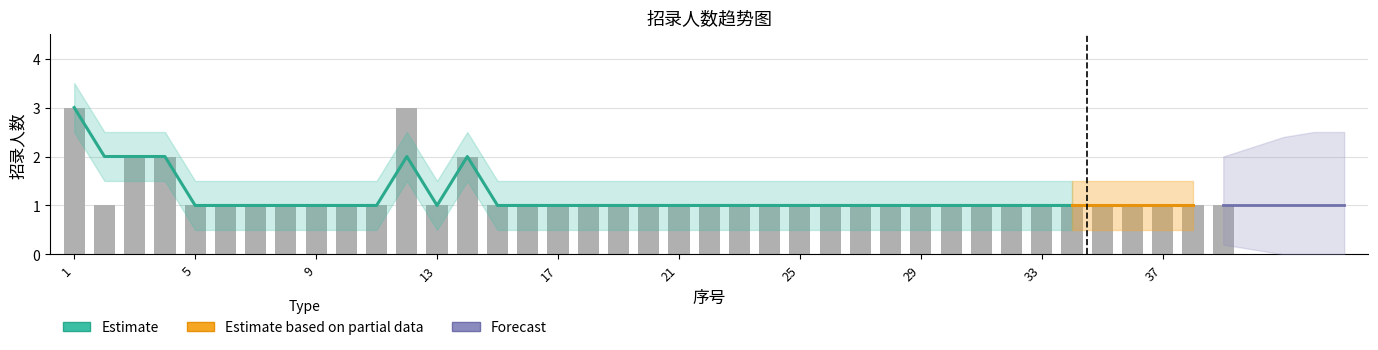

What is the sum of all values?

46